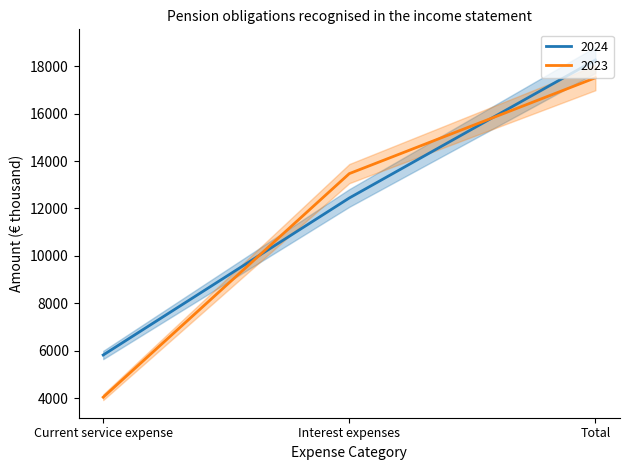

What is the value of the 2023 point at the 1st from the left?

4041